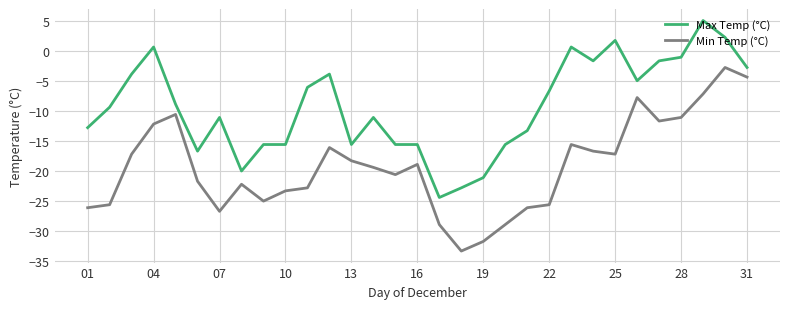

Count the number of data series in this chart.

2